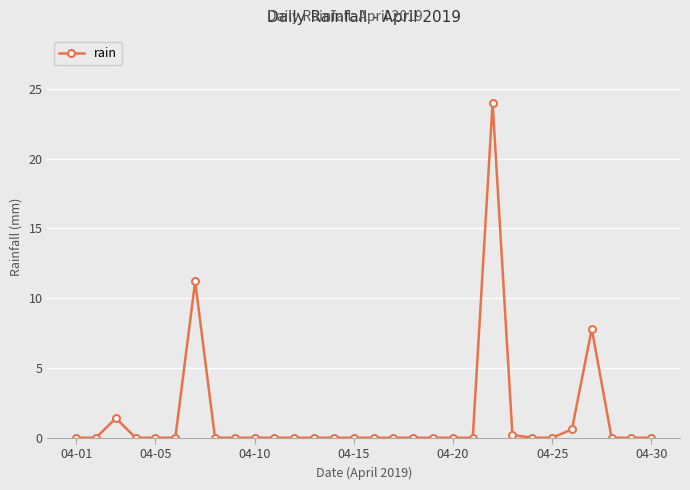

Does the chart display data point markers on the line(s)?

Yes